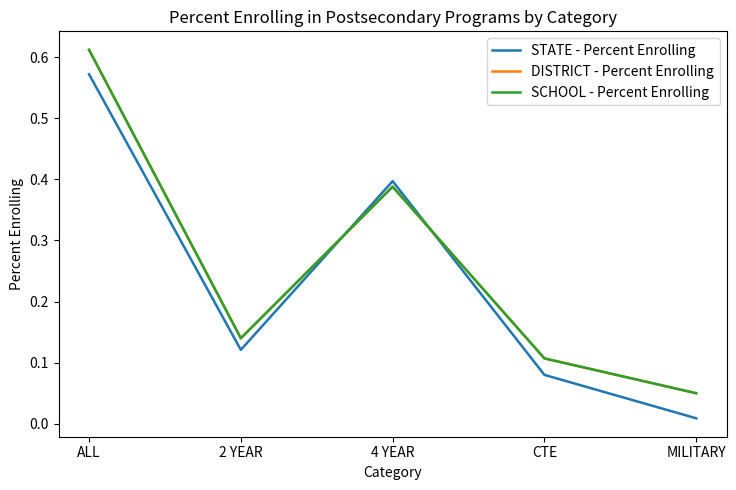

Rank the categories by SCHOOL - Percent Enrolling value from lowest to highest.

MILITARY, CTE, 2 YEAR, 4 YEAR, ALL